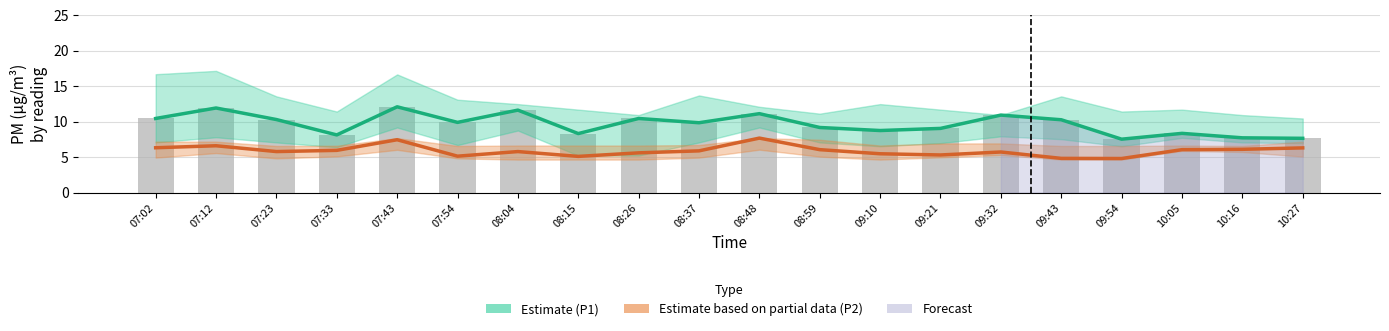

At 08:59, list the series in order from largest to smallest.

P1 (Estimate), Observed P1, P2 (Partial Estimate)